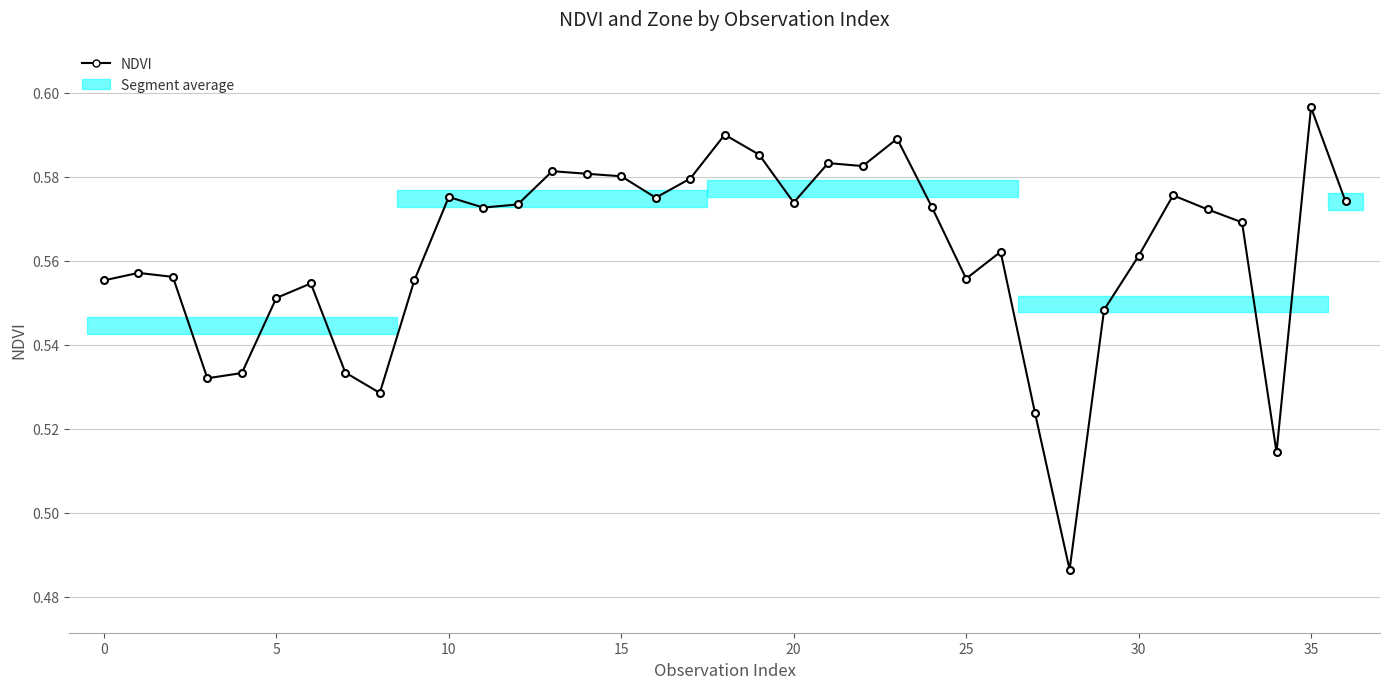

What is the sum of the Zone (scaled) values at 33 and 32?

1.1